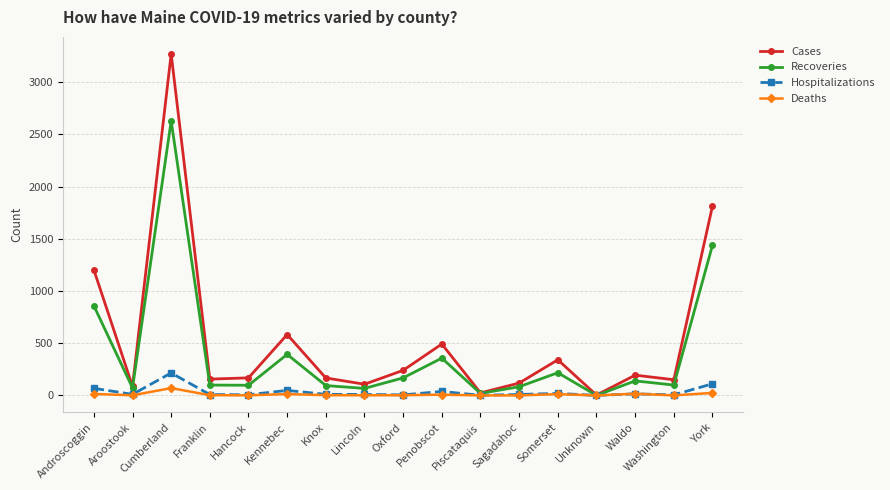

True or false: Recoveries has more than 1 points higher than both neighbors.

True